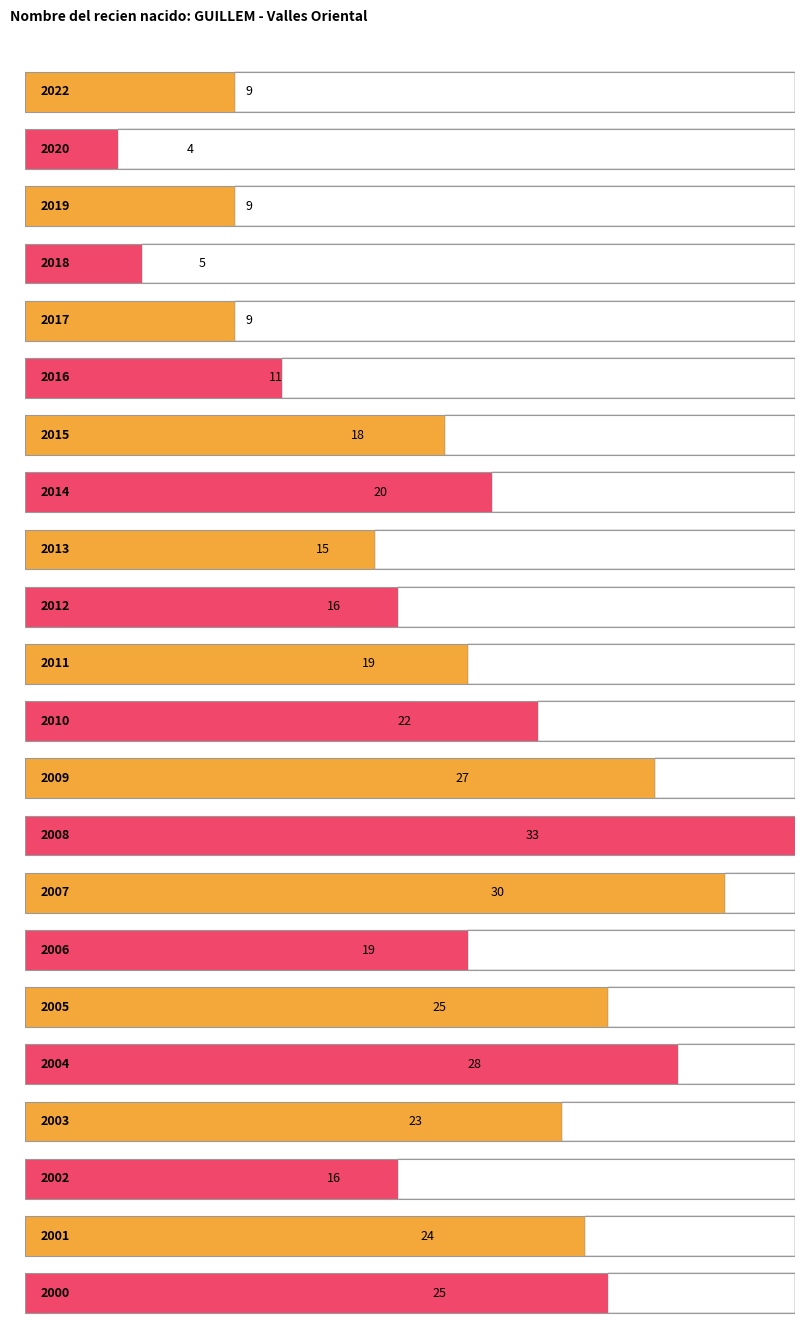

What is the greatest value displayed?

33